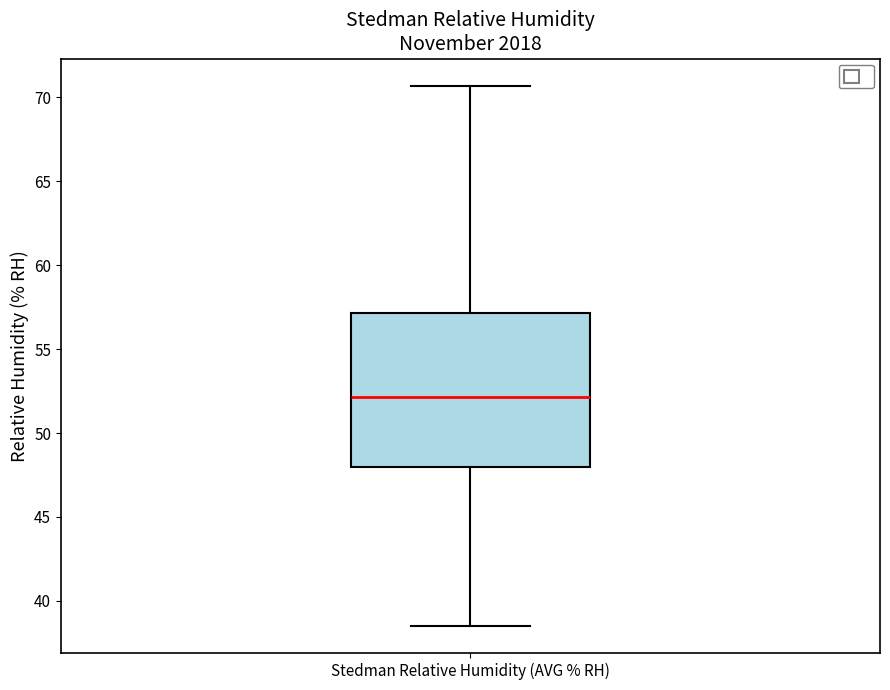

Transcribe this box plot: give where the median line is, the range the box spans, and where the two whiskers end, as read against the y-axis. The values are not printed on the chart, so give them approximately, as read against the axis.

median 52.0, box 48.0 to 57.0, whiskers 38.5 to 70.5